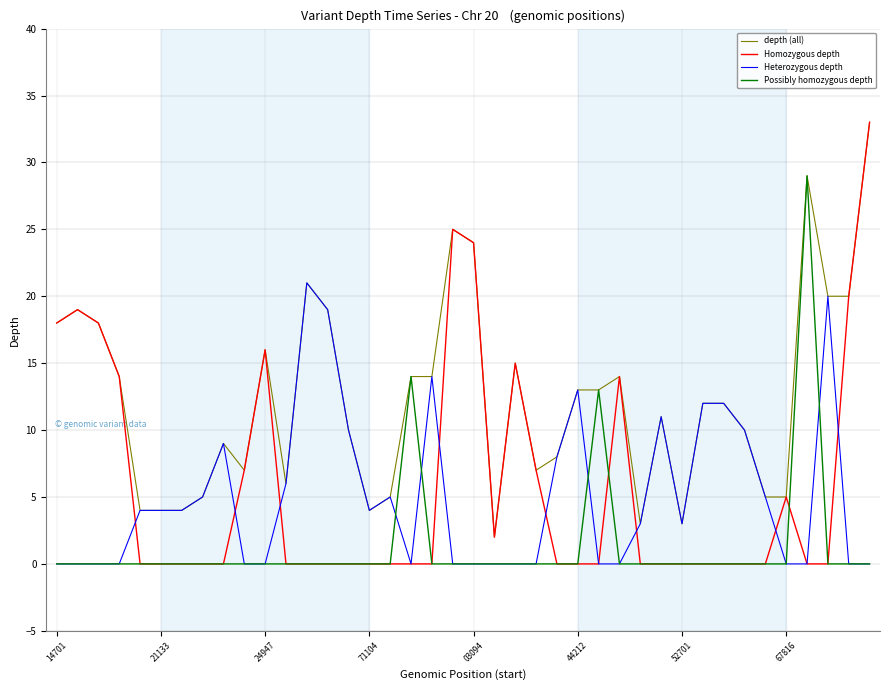

Which series has the largest total across all categories?

depth (all)